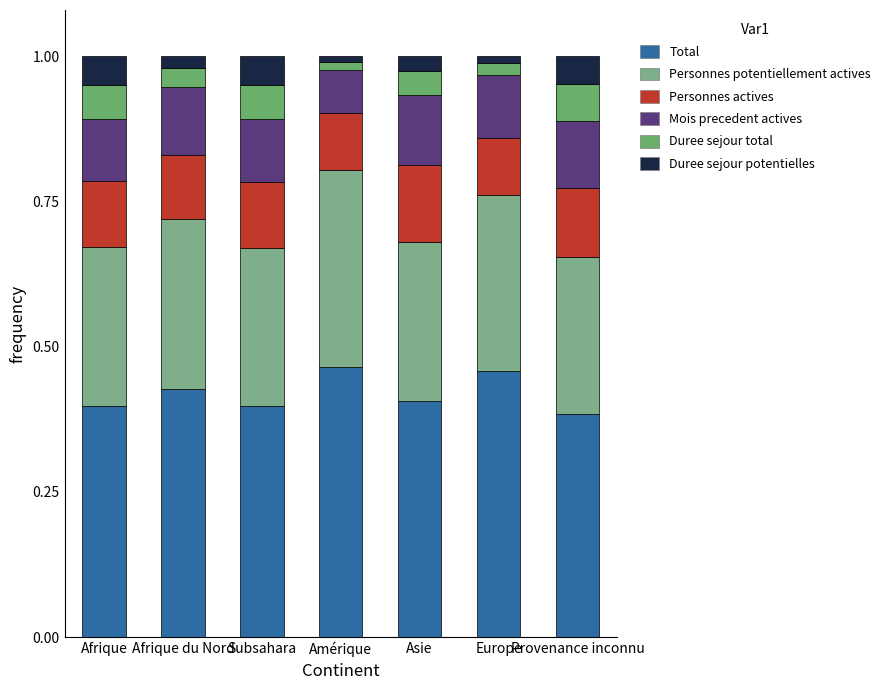

Are the bars grouped side by side (vs. stacked)?

No